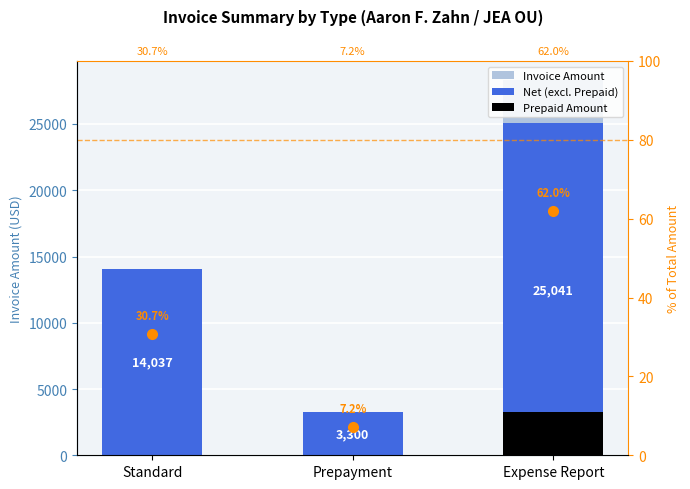

At which category is the sum across all series the highest?

Expense Report